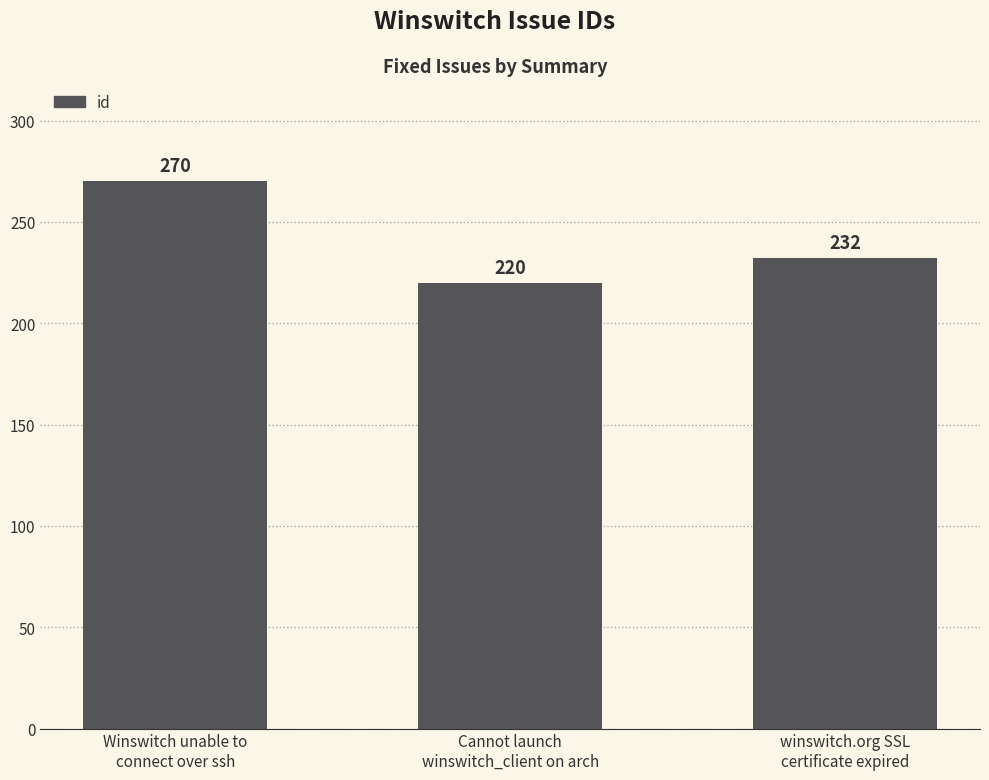

What position from the right is Cannot launch
winswitch_client on arch?

2